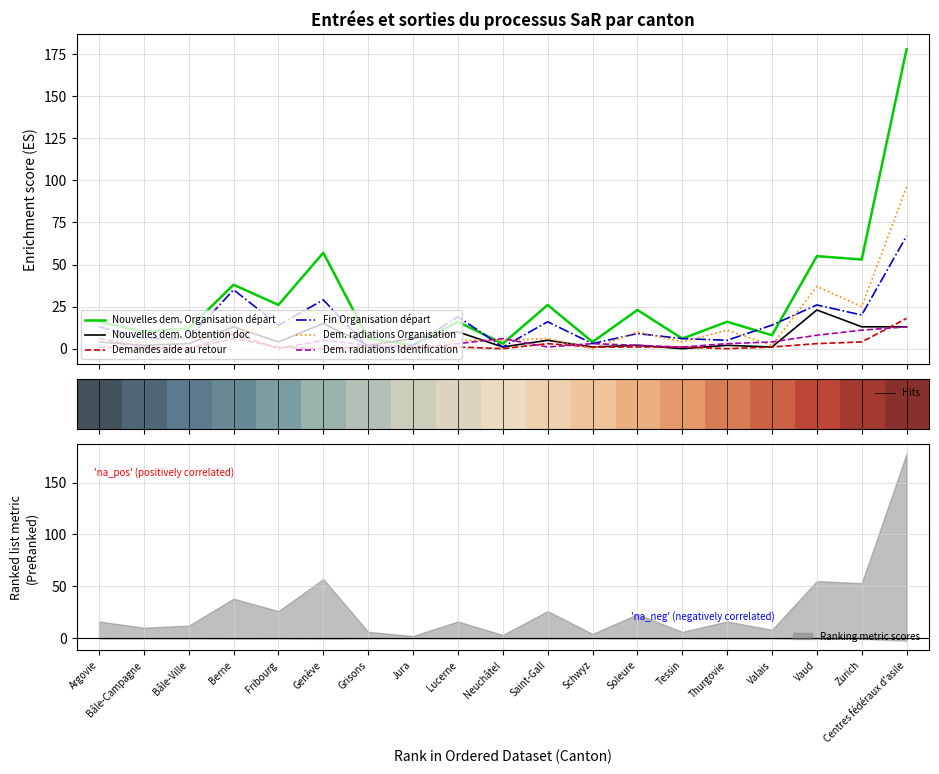

Reading right to left, what are all the values shown in this chart?

Nouvelles dem. Organisation départ: 178	53	55	8	16	6	23	4	26	3	16	2	6	57	26	38	12	10	16
Nouvelles dem. Obtention doc: 13	13	23	1	2	0	2	1	5	1	10	6	2	15	4	13	3	2	4
Demandes aide au retour: 18	4	3	1	0	1	1	1	3	0	1	1	1	0	1	6	0	0	1
Fin Organisation départ: 67	20	26	14	5	6	9	3	16	1	19	2	1	29	14	35	6	6	13
Dem. radiations Organisation: 96	25	37	2	11	4	10	0	6	5	5	1	4	22	13	10	6	4	4
Dem. radiations Identification: 13	11	8	4	3	1	2	3	1	6	3	0	2	5	0	9	0	1	6